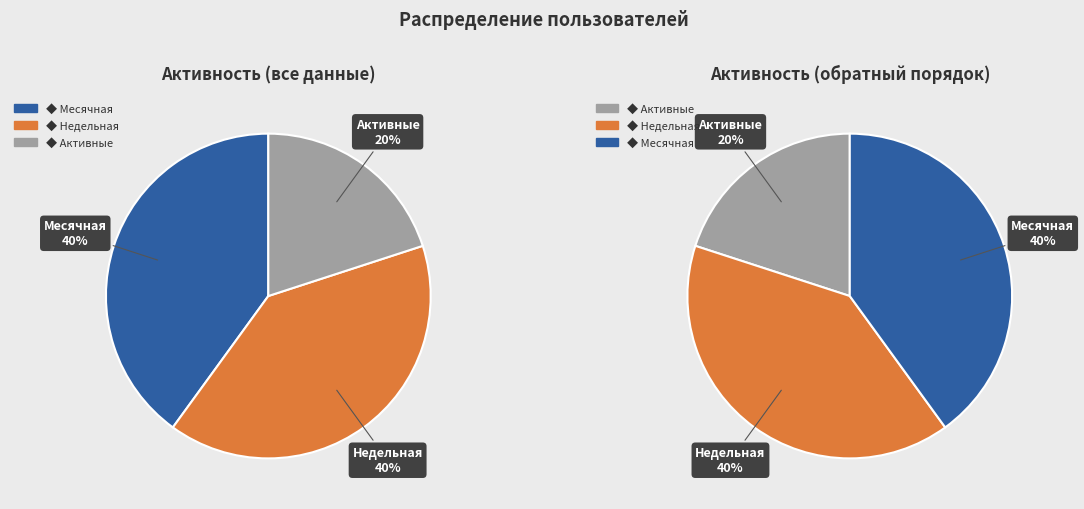

To the nearest percent, what portion does Месячная represent?

40%